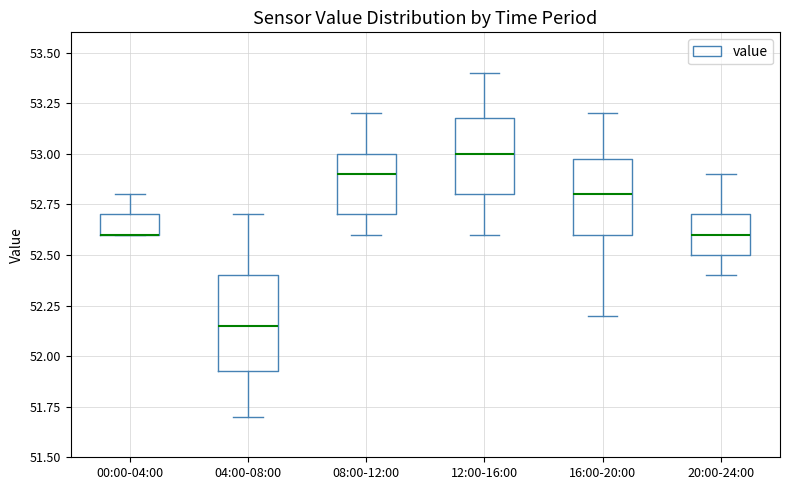

Comparing the boxes themselves (not the whiskers), which one is the tallest?

04:00-08:00